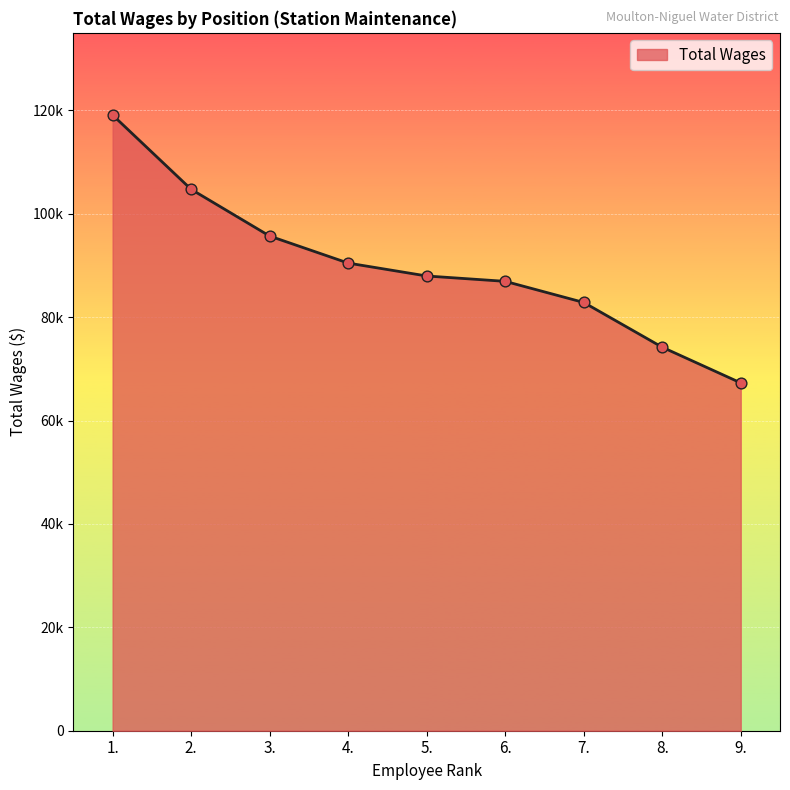

What is the ratio of the value at 5. to the value at 6.?

1.0